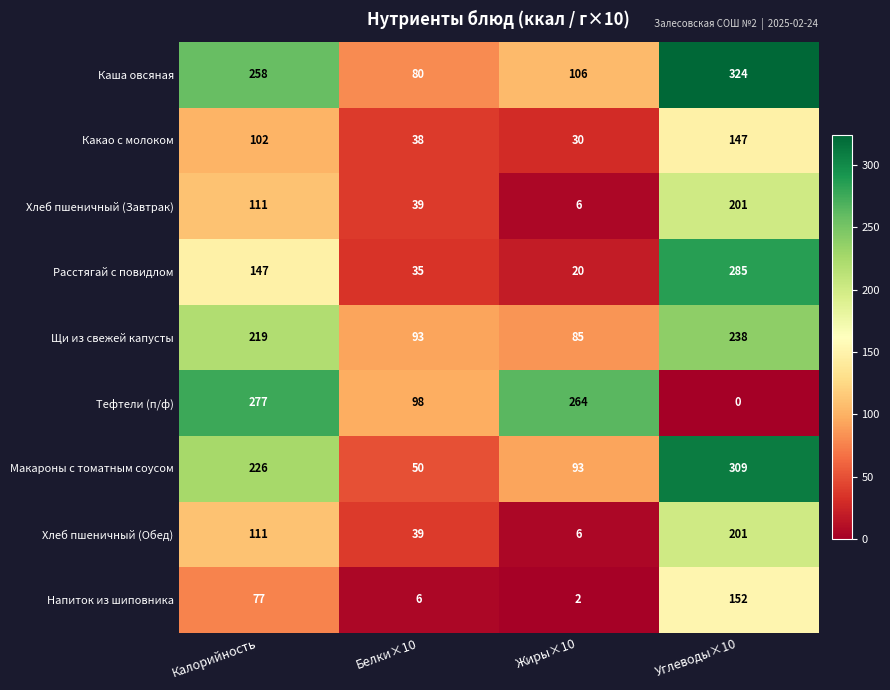

Which series has the largest range (max minus min)?

Тефтели (п/ф)